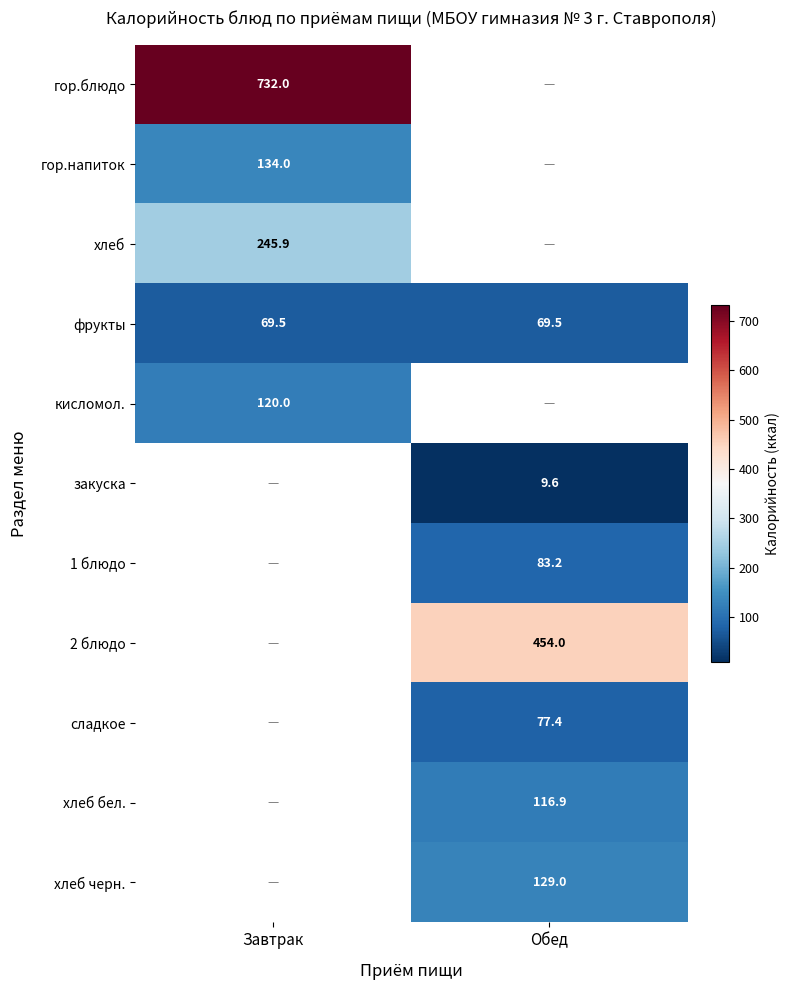

Count the number of categories in the chart.

2